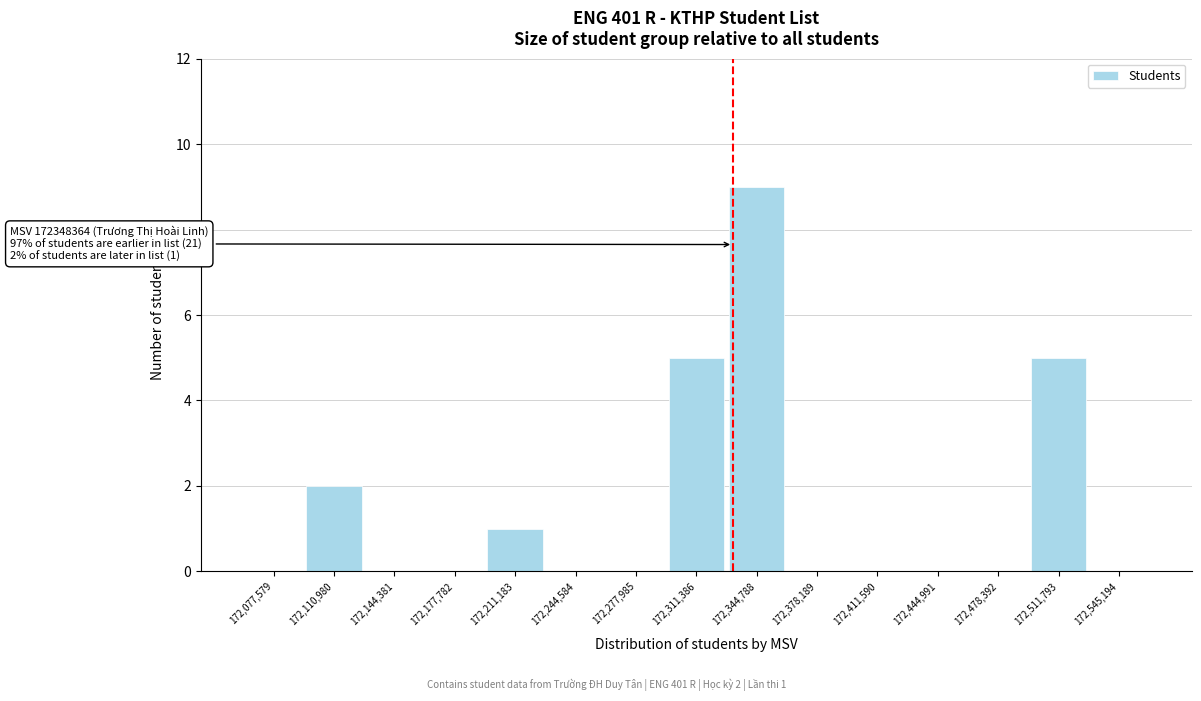

Reading left to right, list all the values displayed in this chart.

172,077,579=0	172,110,980=2	172,144,381=0	172,177,782=0	172,211,183=1	172,244,584=0	172,277,985=0	172,311,386=5	172,344,788=9	172,378,189=0	172,411,590=0	172,444,991=0	172,478,392=0	172,511,793=5	172,545,194=0